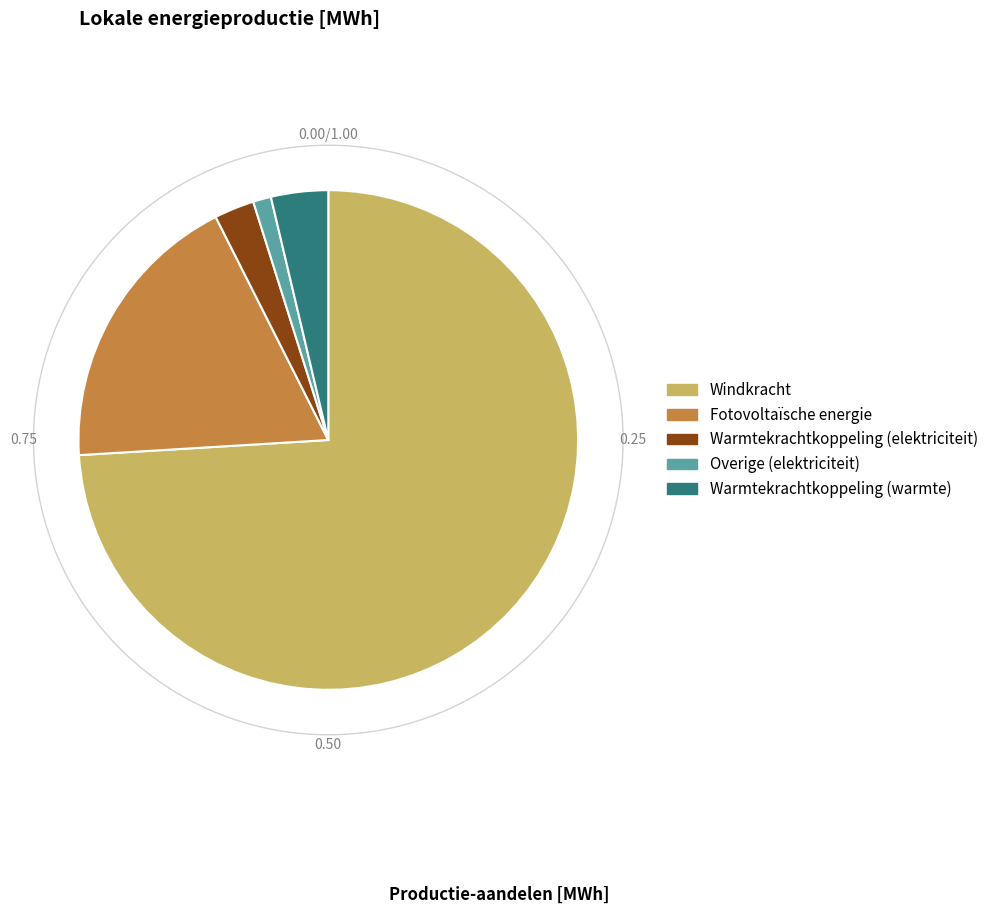

To the nearest percent, what is the combined percentage of Overige (elektriciteit) and Fotovoltaïsche energie?

20%